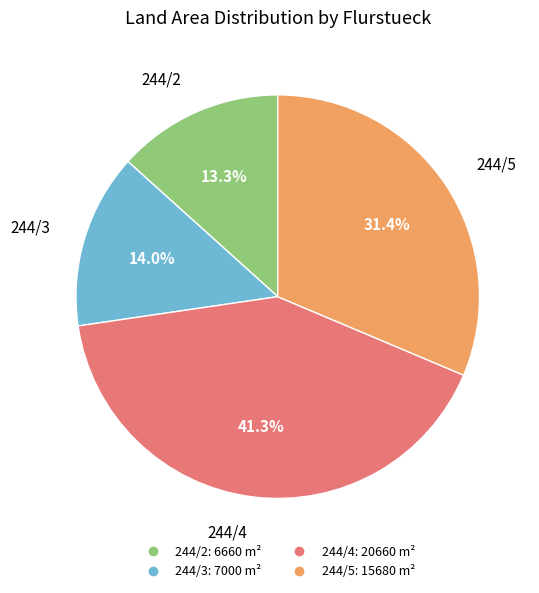

What percentage is NOT represented by 244/4?

58.7%